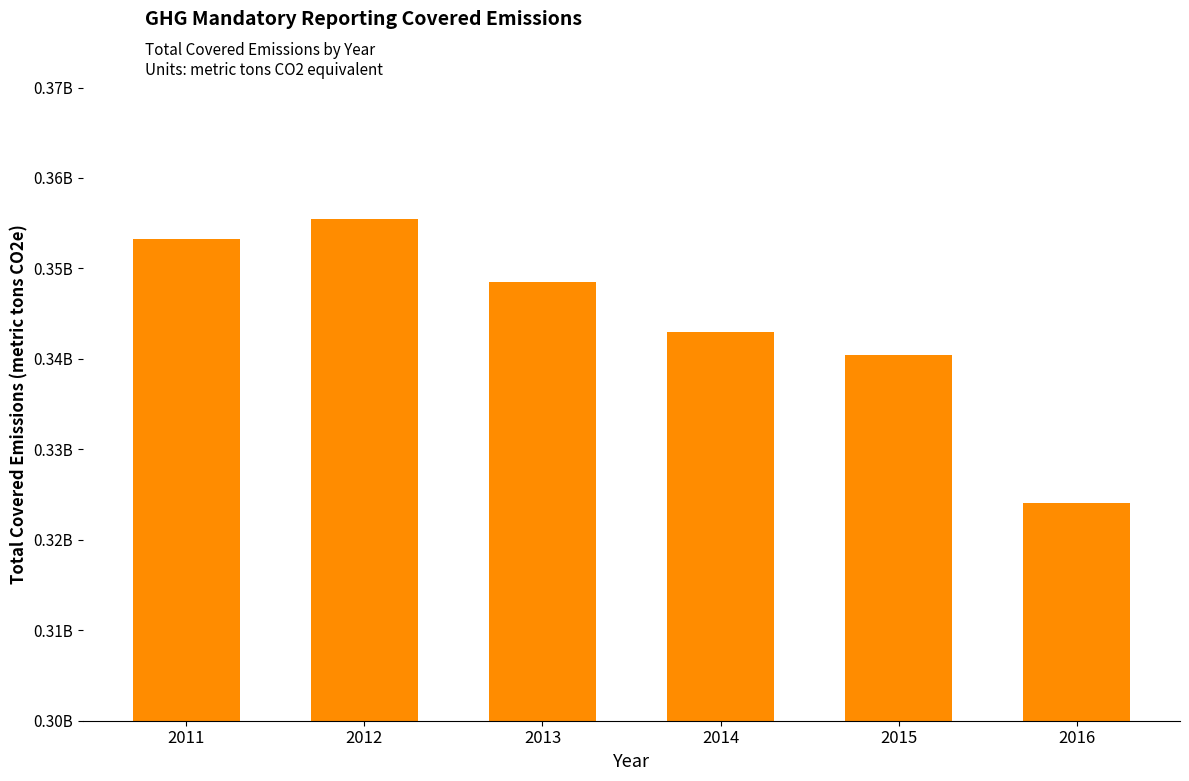

The value at 2015 is 235036054.0. True or false?

False